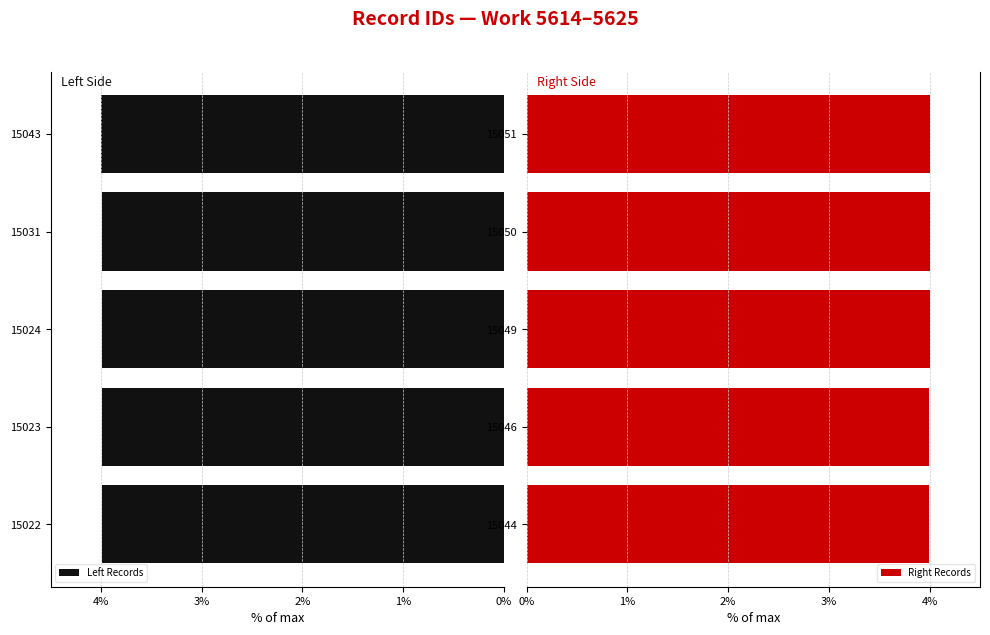

Are the bars horizontal?

Yes